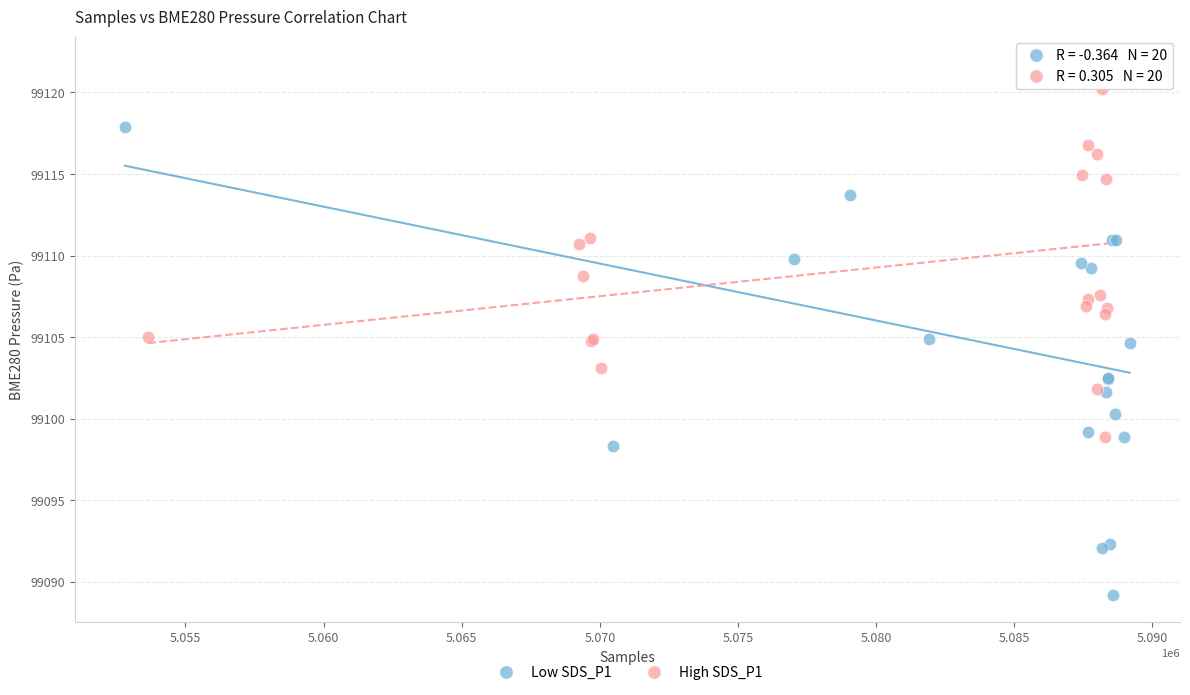

Which series contains the lowest Y value?

Low SDS_P1